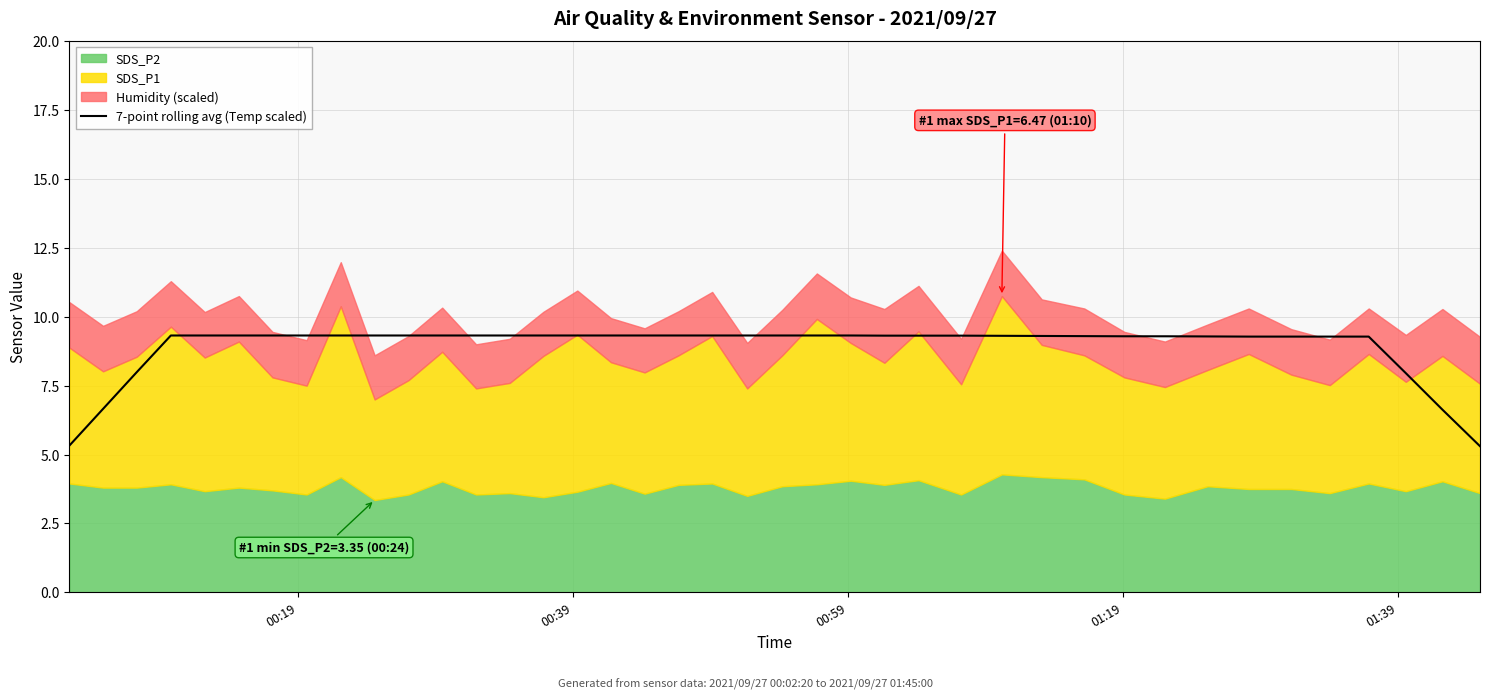

What is the average value?

8.9